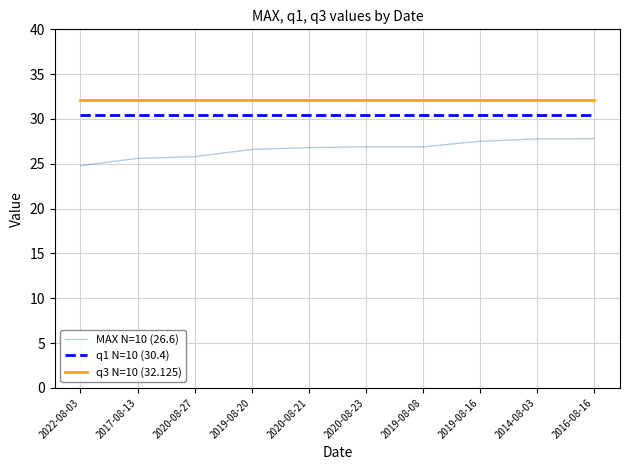

Which series has the widest spread of values?

MAX N=10 (26.6)